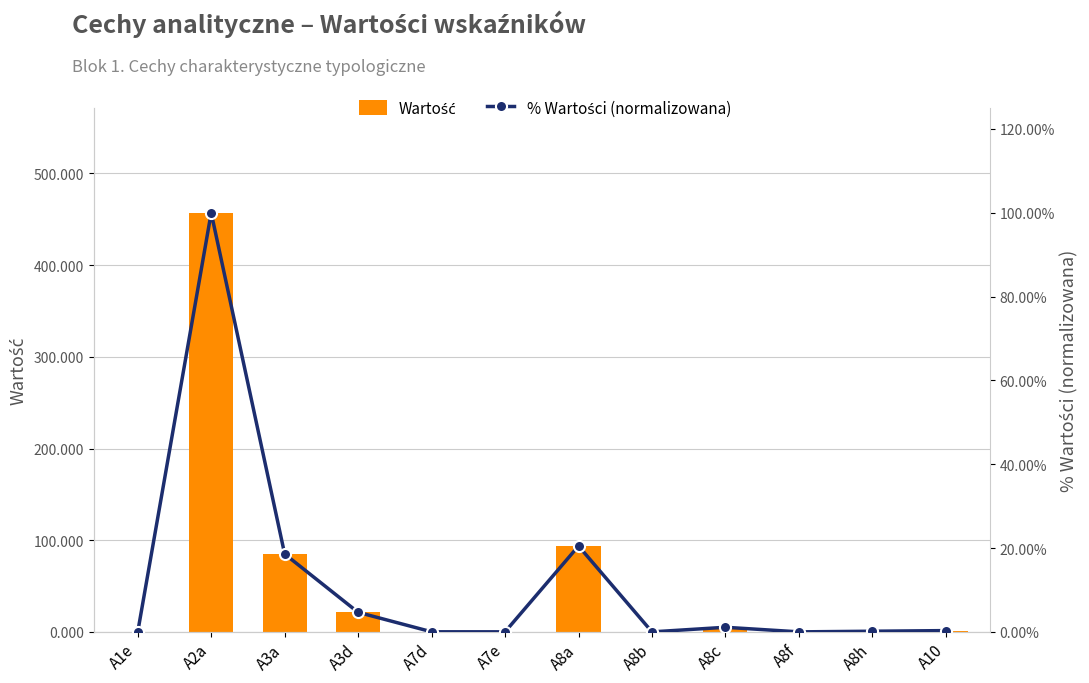

Reading left to right, extract all data points from this chart.

Wartość: 0.0	457.0	85.0	21.4	0.2	0.2	93.8	0.1	5.1	0.1	0.8	1.5
% Wartości (normalizowana): 0.0	100.0	18.6	4.7	0.0	0.0	20.5	0.0	1.1	0.0	0.2	0.3